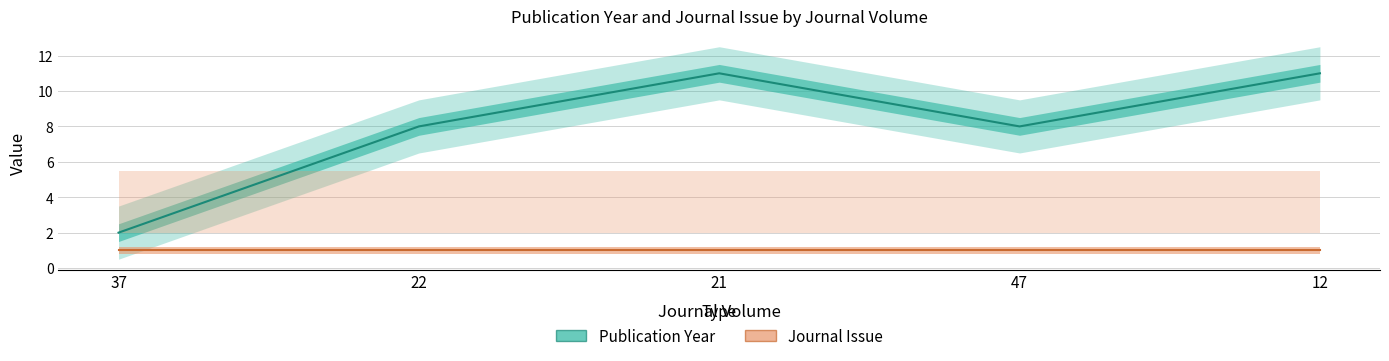

What is the sum of all values?

40